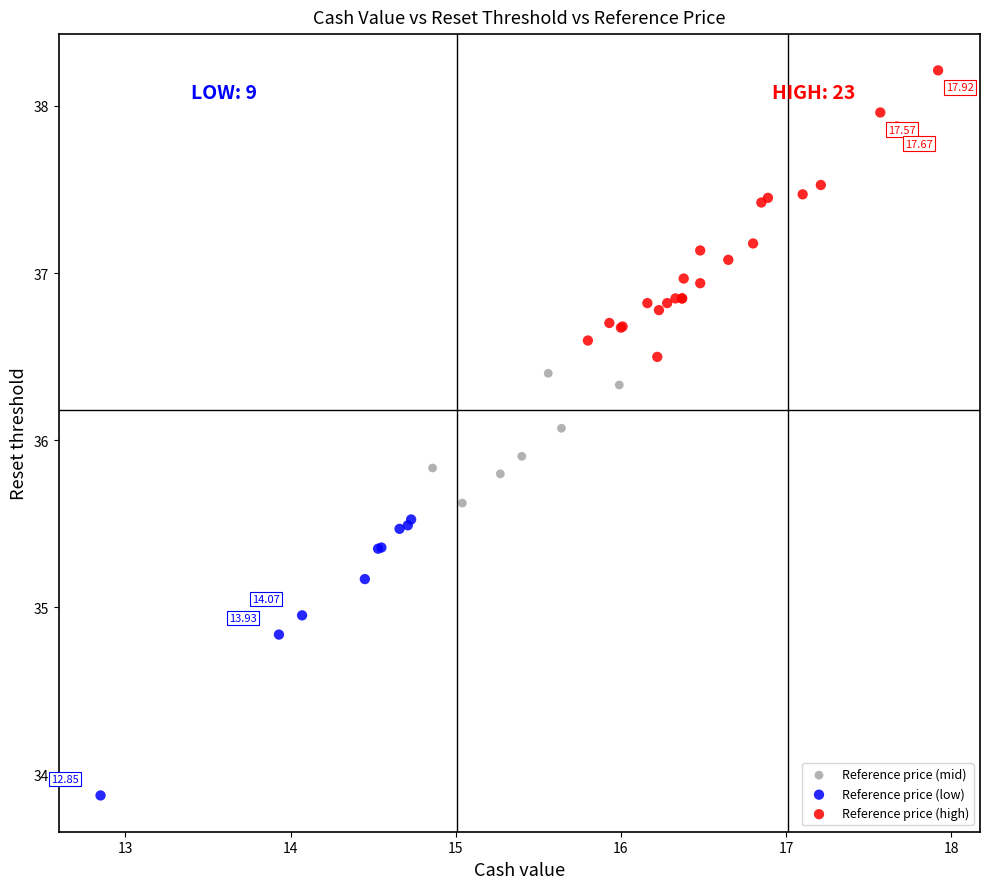

Which series reaches the maximum Y coordinate?

Reference price (high)